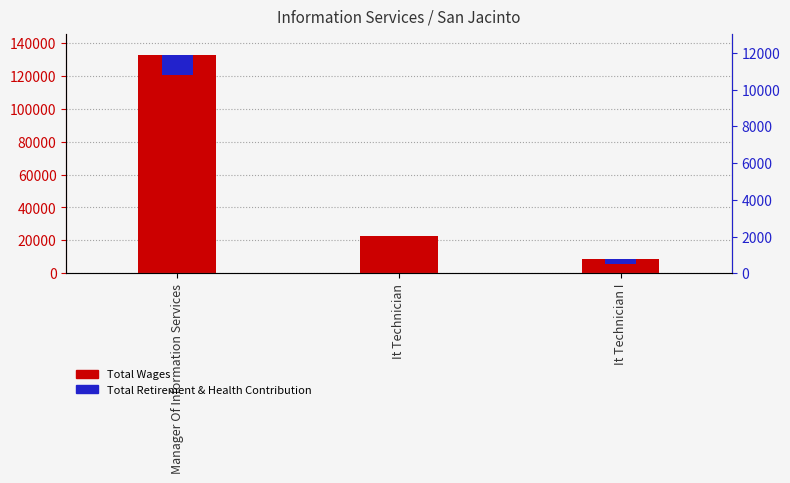

Which series has the largest range (max minus min)?

Total Wages